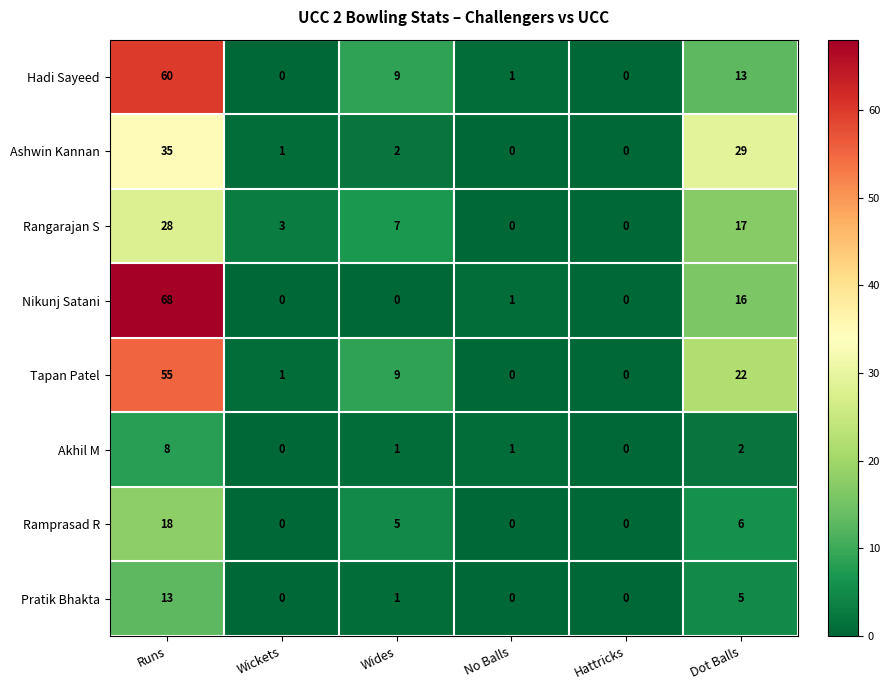

Which category has the highest value across all series?

Runs